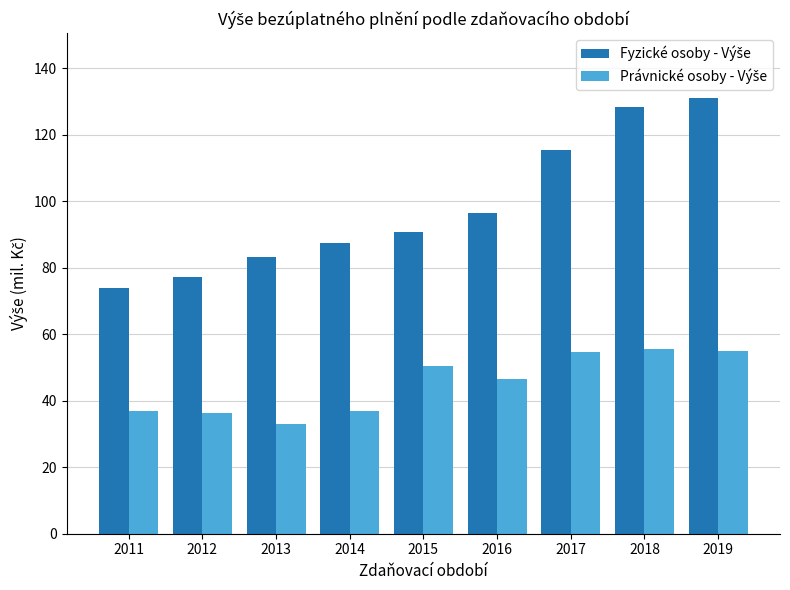

How many bars are there in total?

18